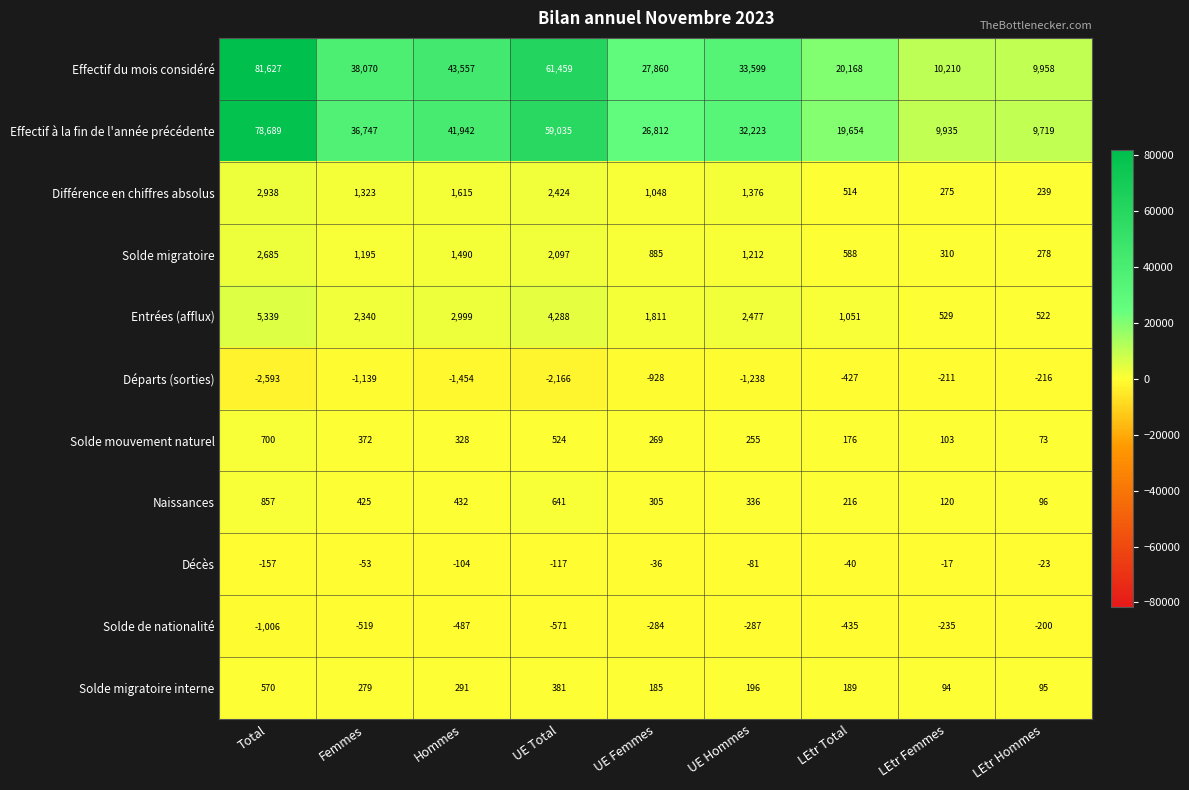

At which category does the chart reach its minimum across all series?

Total